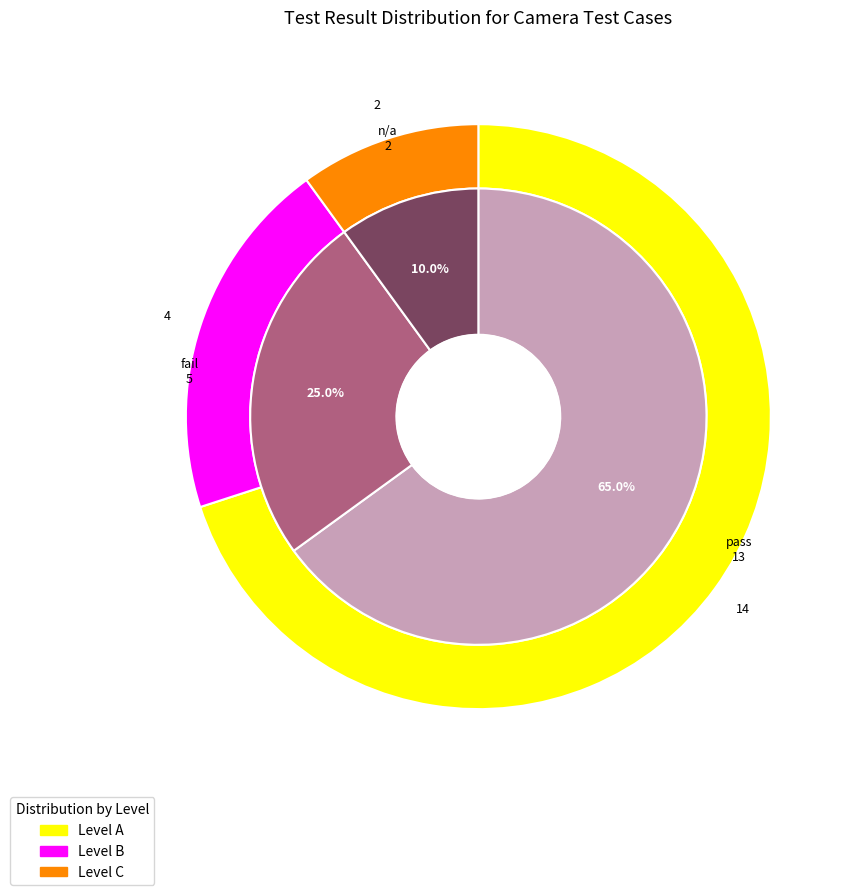

What percentage is the pass slice, to the nearest percent?

65%